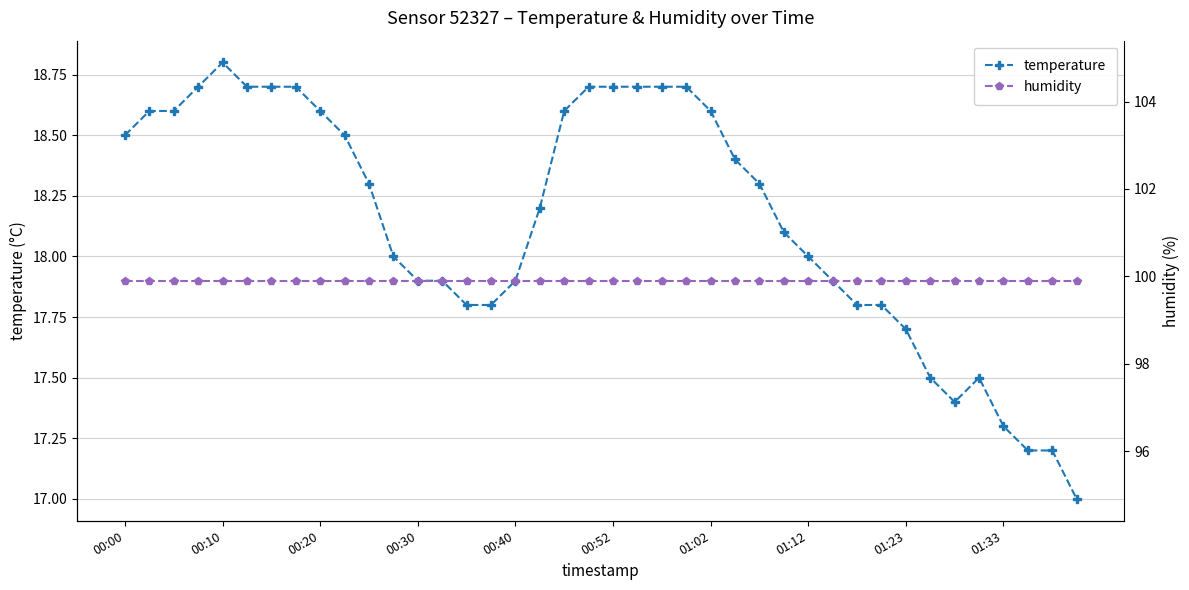

List the series in order of their overall mean, lowest first.

temperature, humidity